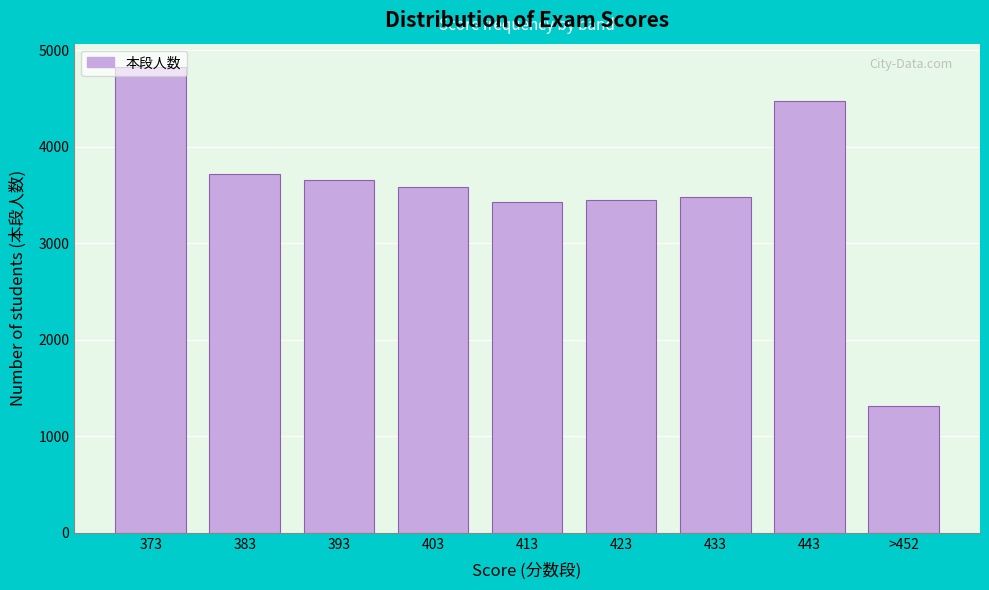

The value at 393 is 3651. True or false?

True